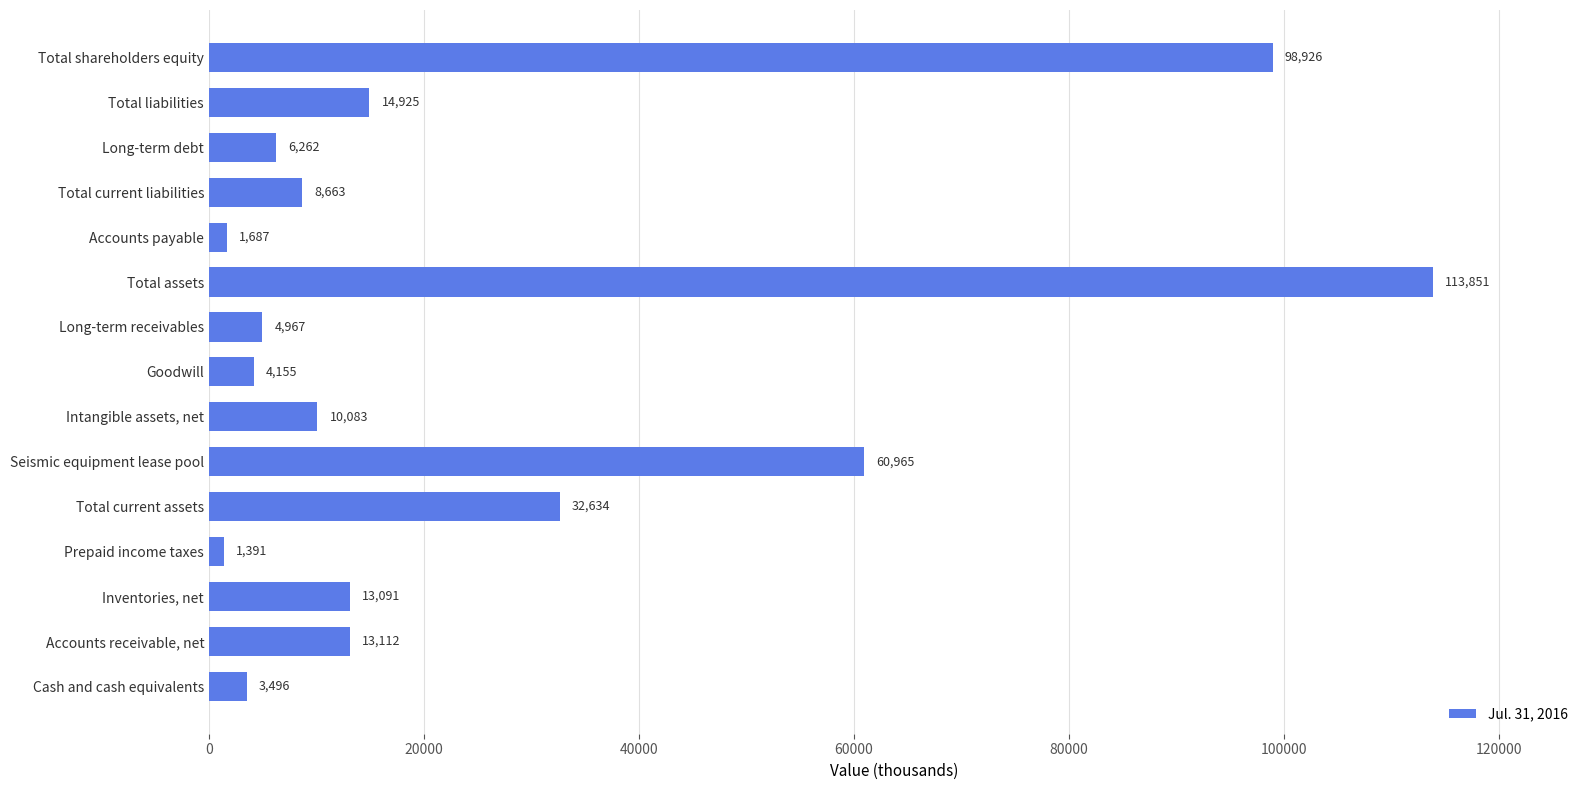

Between Total liabilities and Long-term receivables, which is larger?

Total liabilities